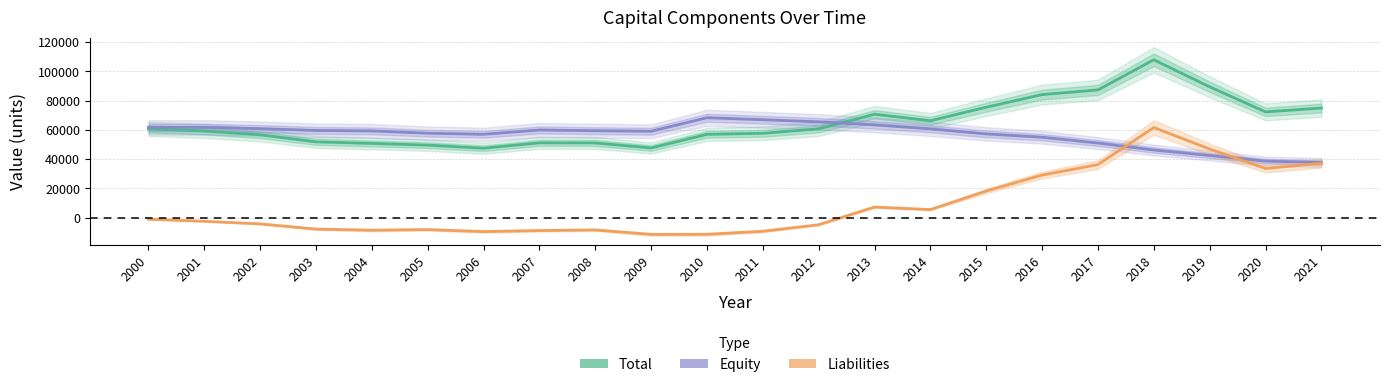

The value of Equity at 2003 is 59656. True or false?

True